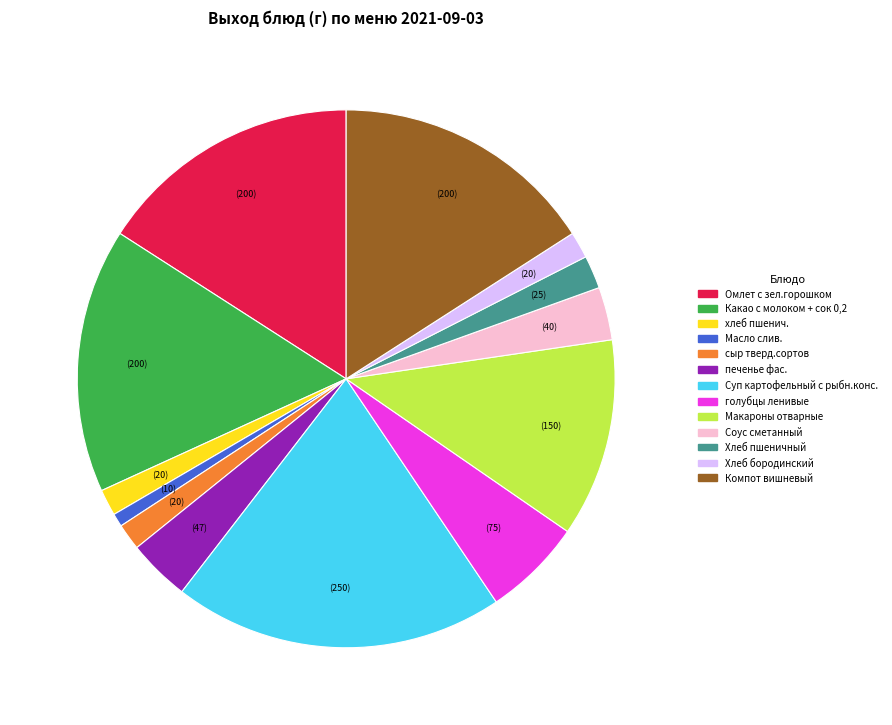

Is it true that сыр тверд.сортов is 16% of the pie?

False